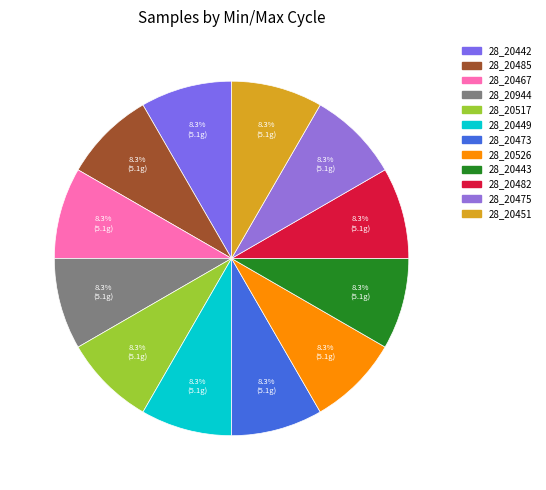

What portion of the pie excludes 28_20451?

91.7%